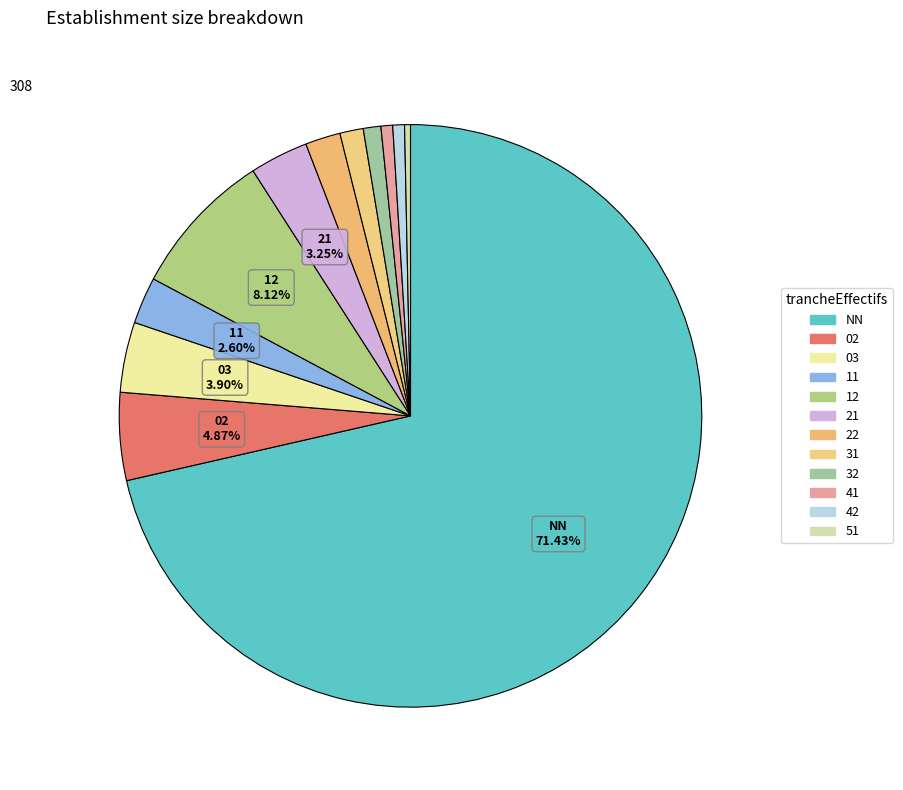

What is the total percentage of 12 and 51?

8.4%